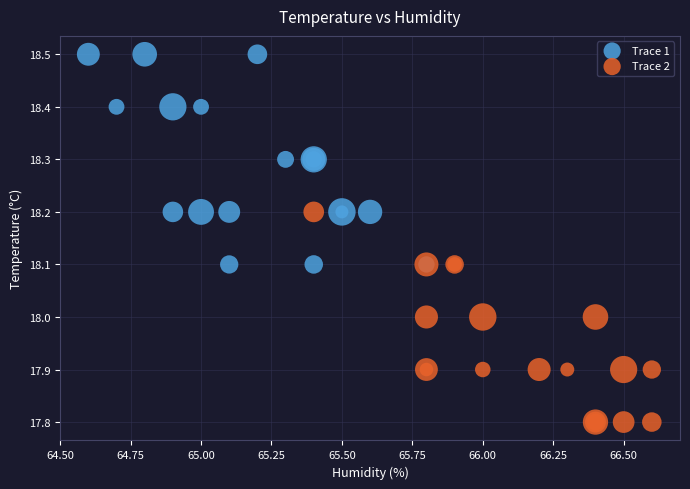

Which series reaches the minimum Y coordinate?

Trace 2